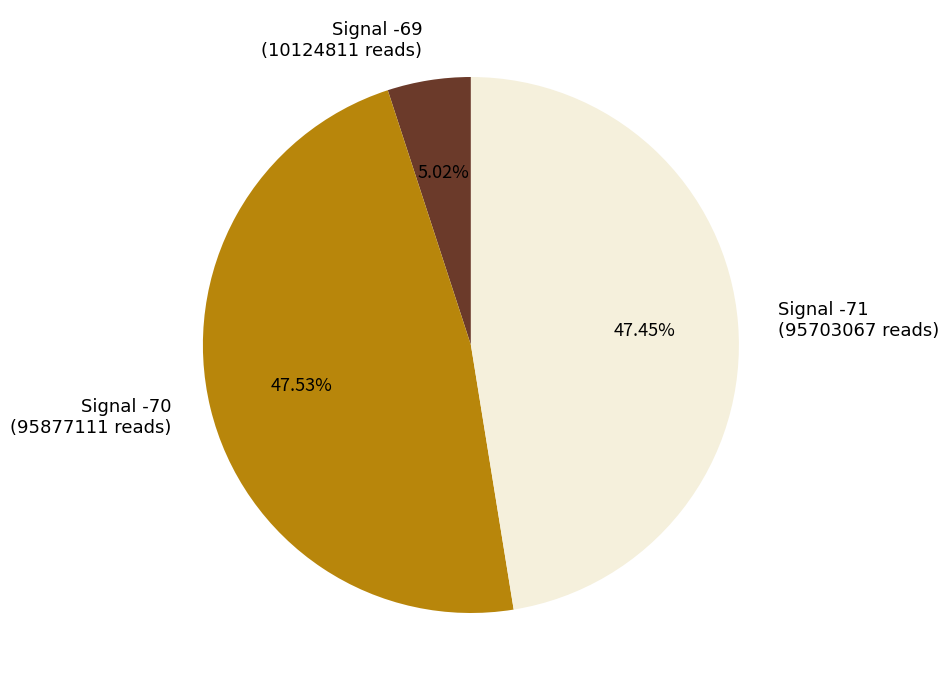

Does any single category account for the majority?

No